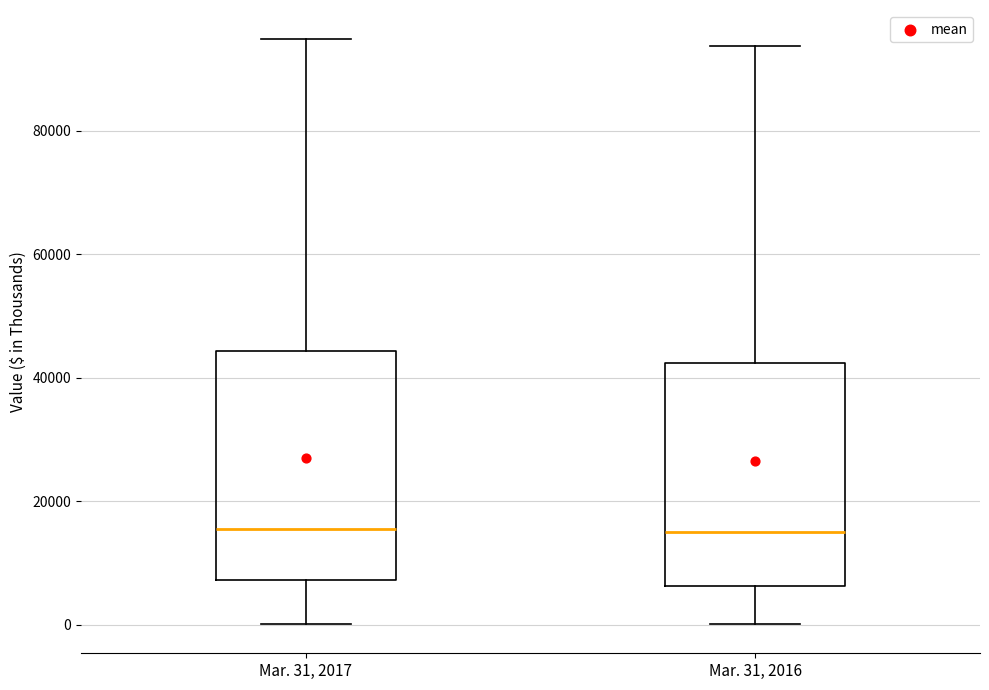

Reading left to right, transcribe this box plot: for each box, give where its median line is, the range the box spans, and where its two whiskers end, as read against the y-axis. The values are not printed on the chart, so give them approximately, as read against the axis.

Mar. 31, 2017: median 16000, box 8000 to 44000, whiskers 0 to 94000
Mar. 31, 2016: median 16000, box 6000 to 42000, whiskers 0 to 94000